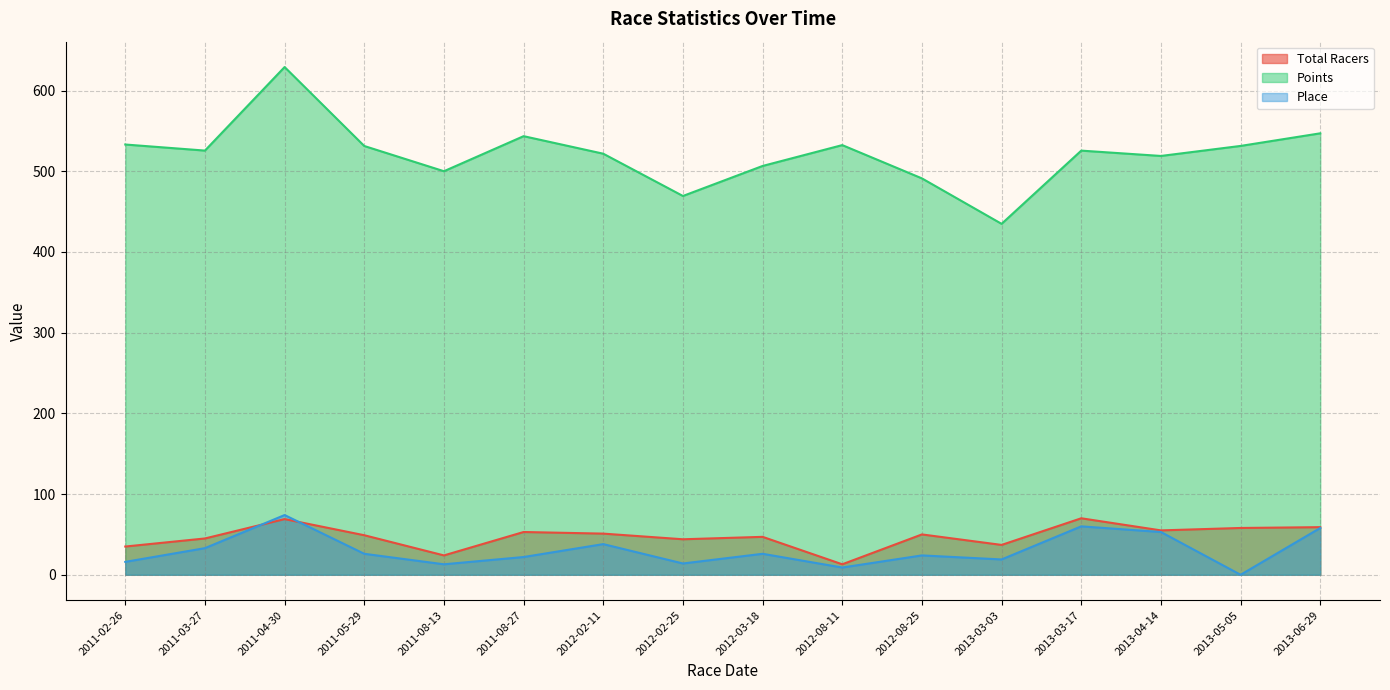

What is the sum of all Place values?

485.0